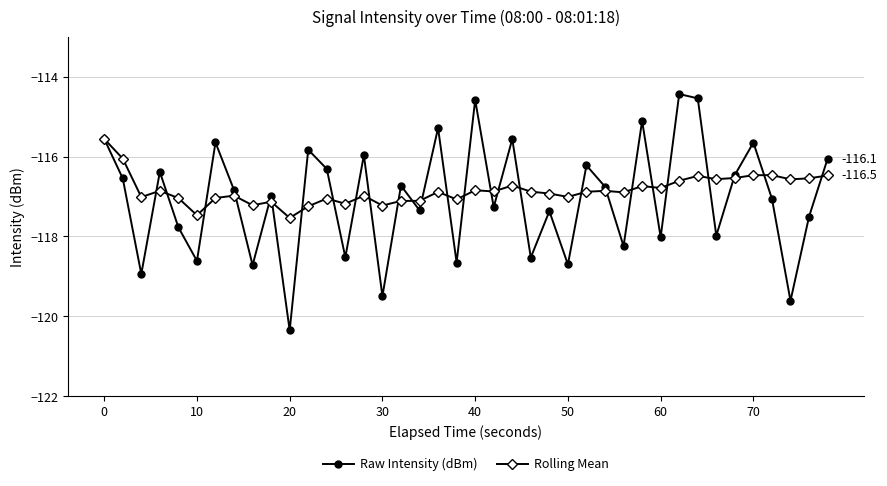

At how many categories does at least one series exceed -115?

3